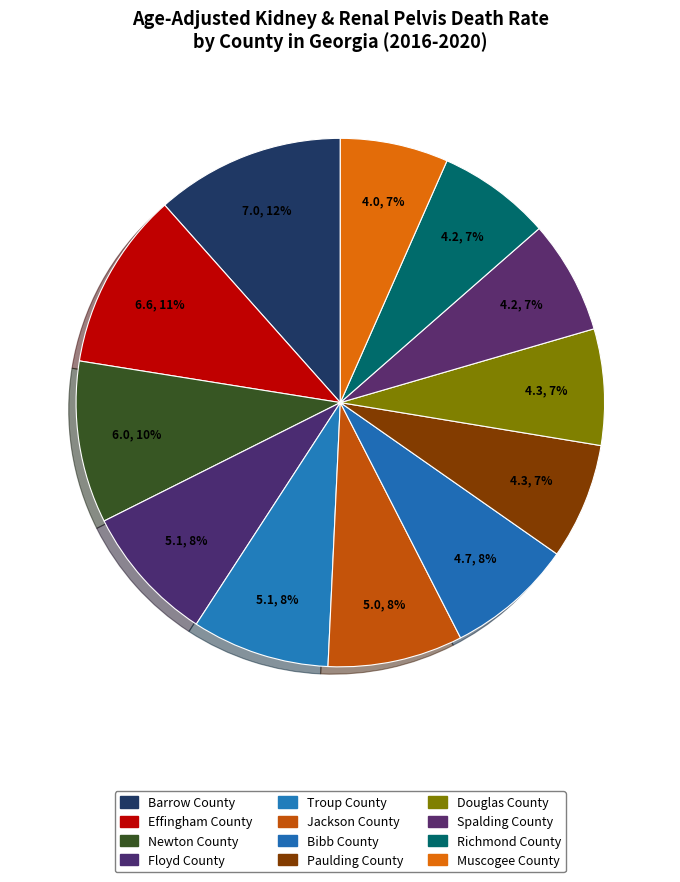

Is there any slice that represents more than half of the pie?

No